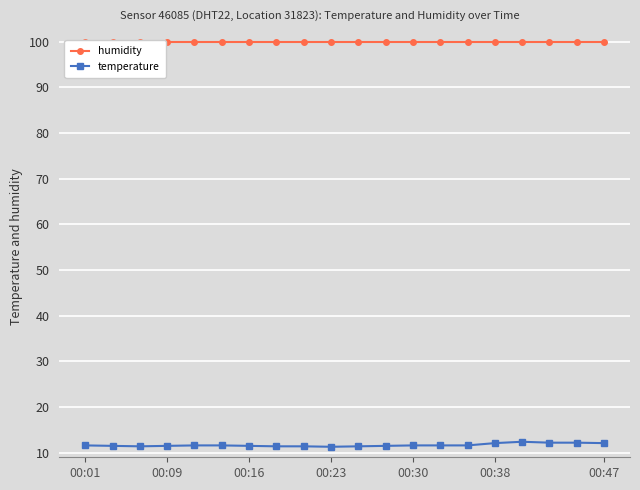

What is the lowest value of the temperature series?

11.3